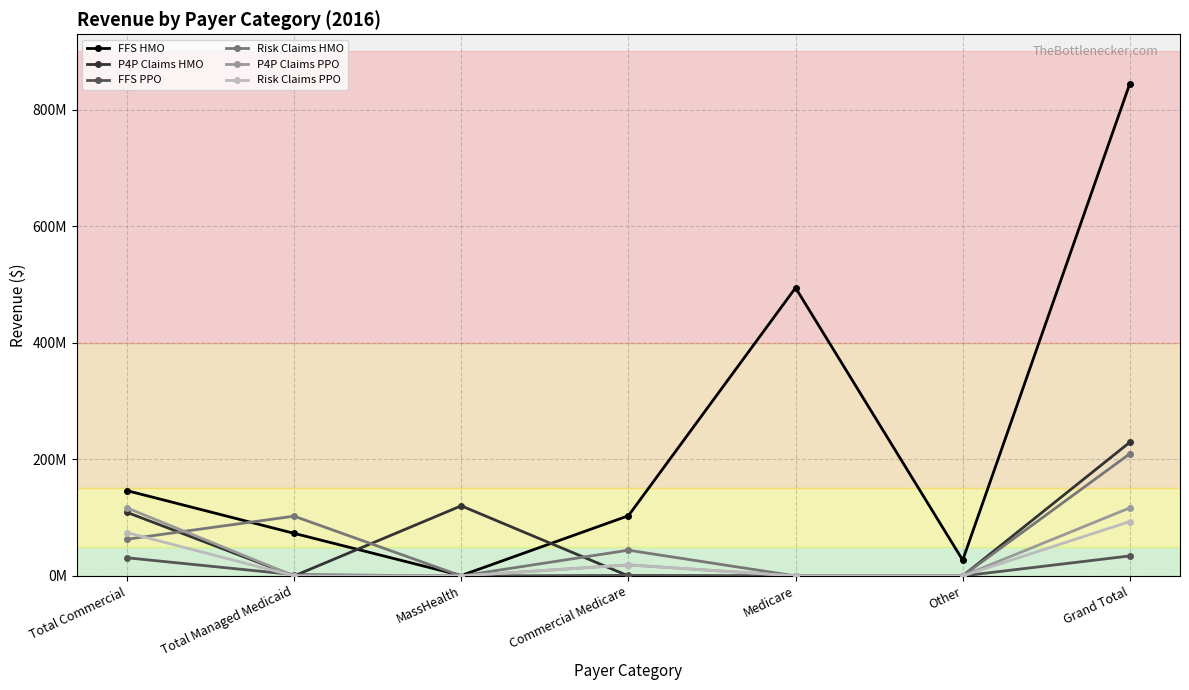

What position from the right is Grand Total?

1